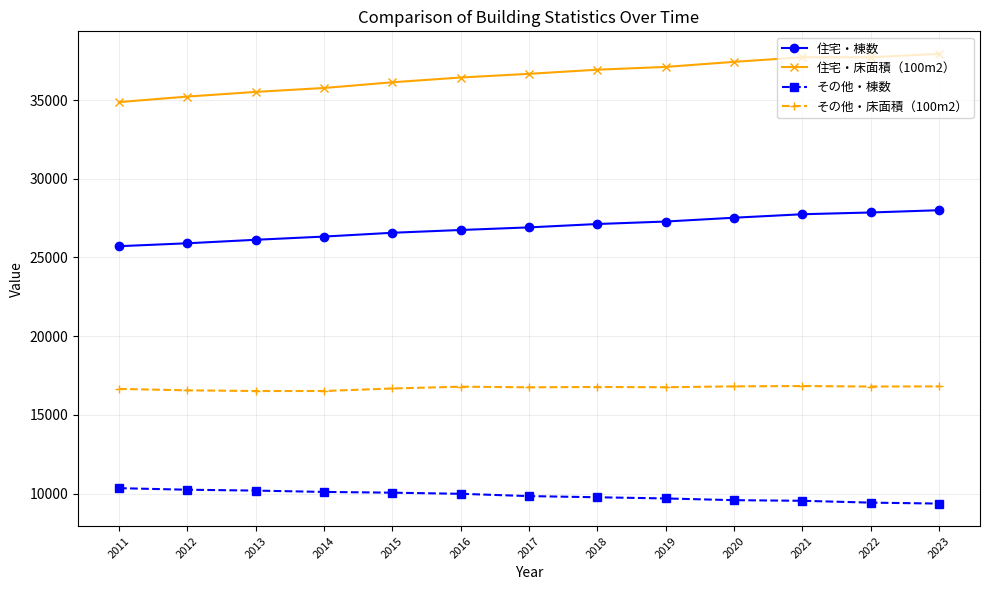

What is the total value across all series at 2022?

91807